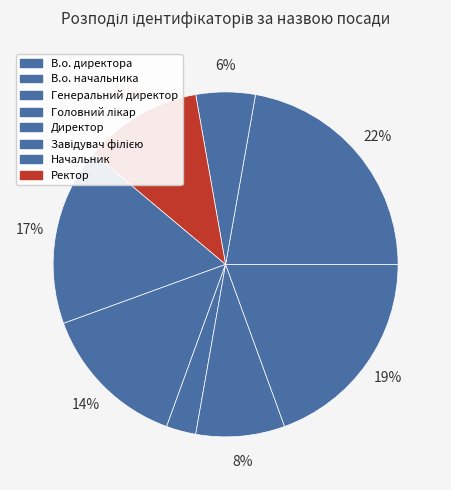

Rank the categories by value from lowest to highest.

Генеральний директор, Начальник, Головний лікар, Ректор, В.о. начальника, В.о. директора, Директор, Завідувач філією